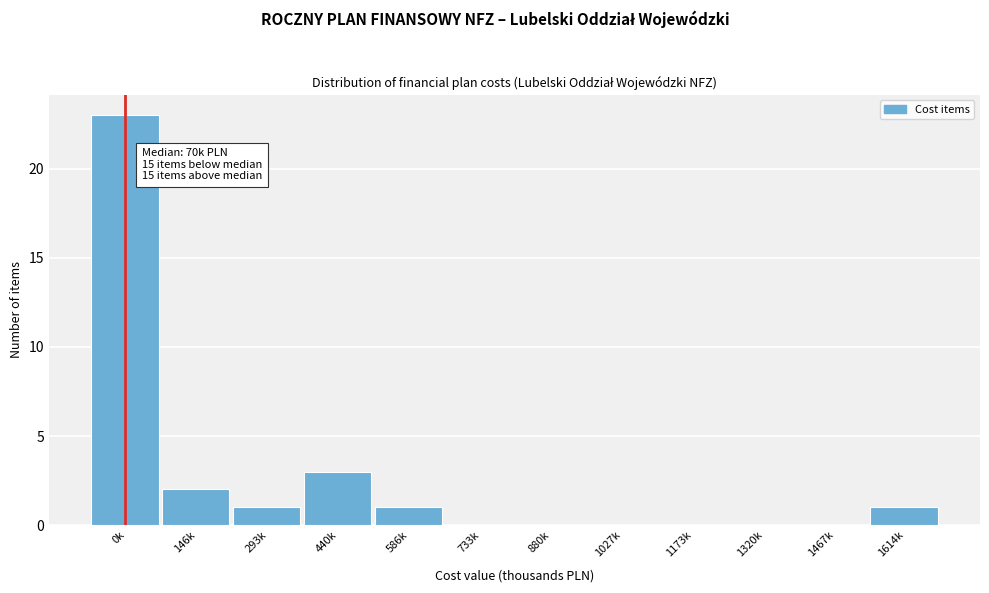

Reading left to right, extract all data points from this chart.

0k=23	146k=2	293k=1	440k=3	586k=1	733k=0	880k=0	1027k=0	1173k=0	1320k=0	1467k=0	1614k=1